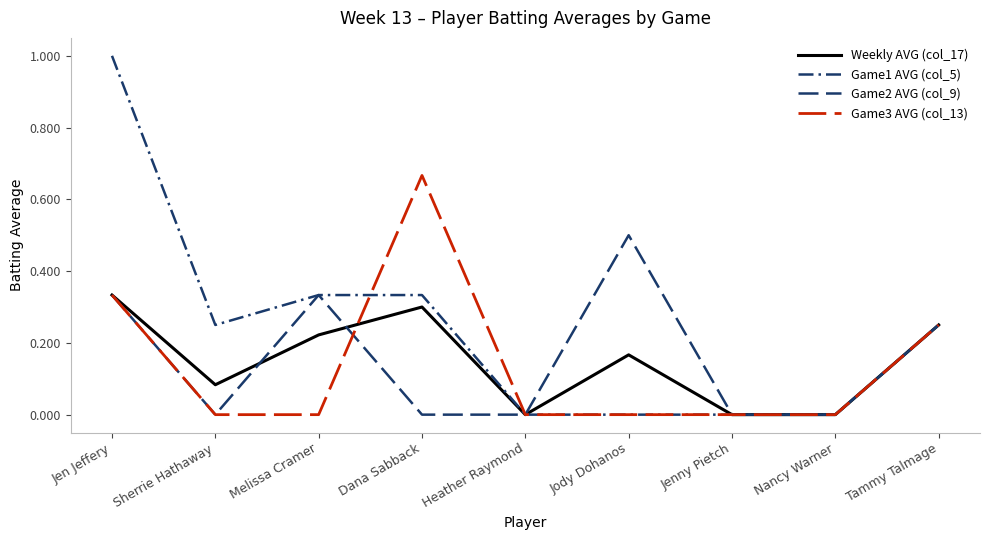

Does the chart have visible grid lines?

No